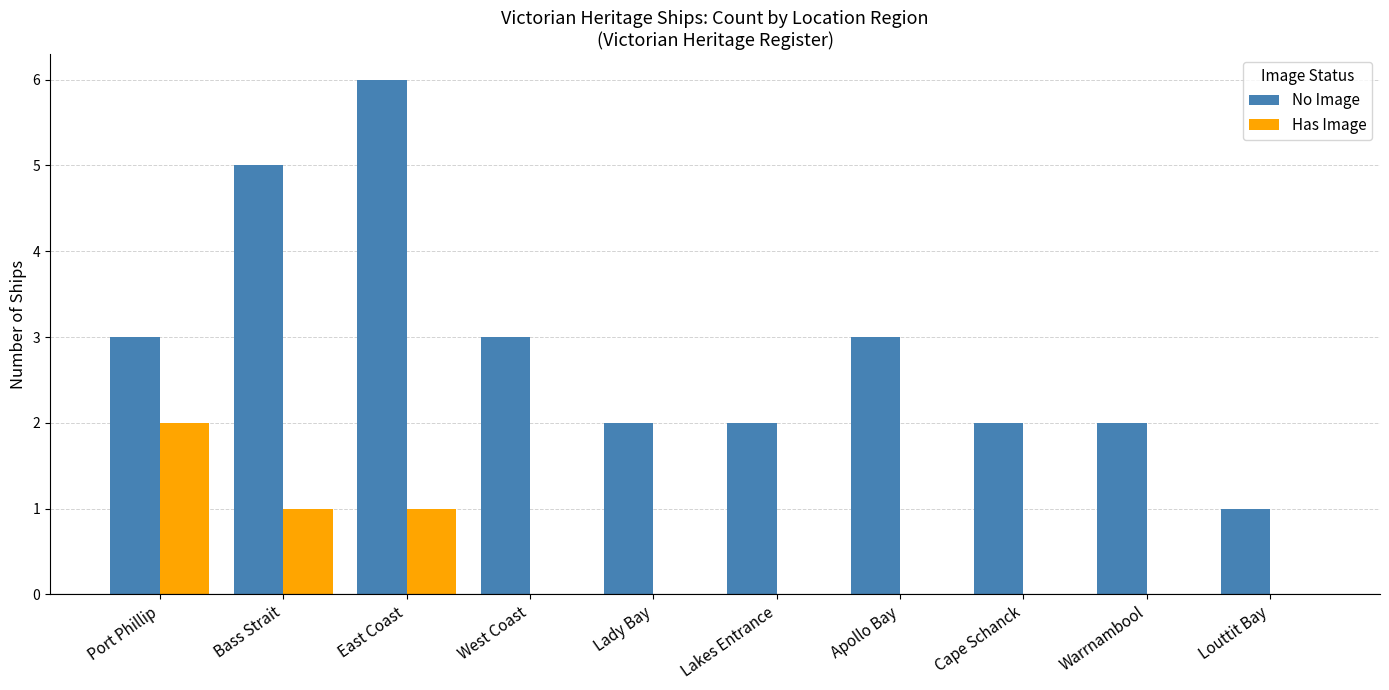

True or false: Has Image has a value of 1 at Lakes Entrance.

False